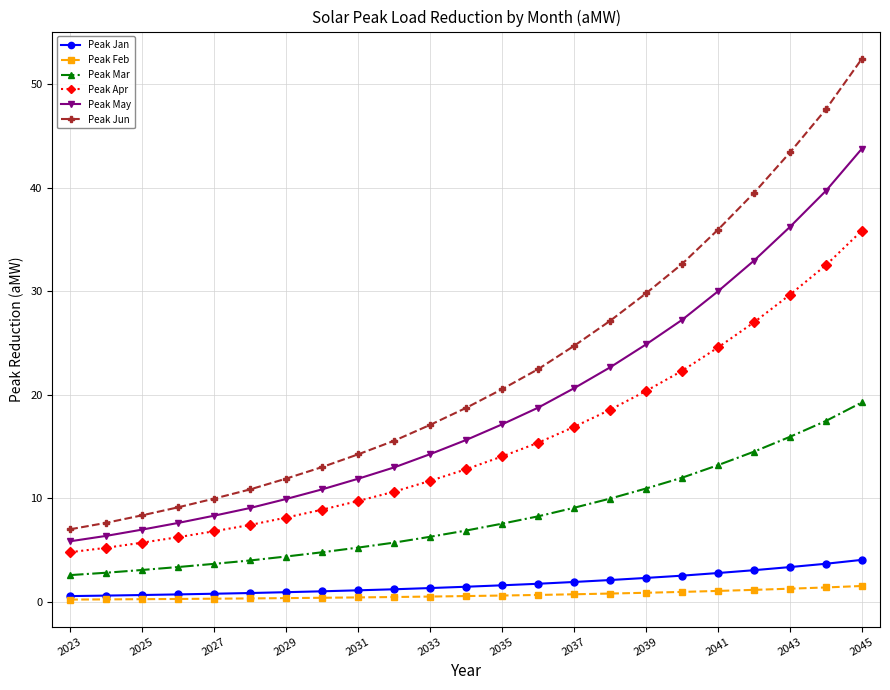

True or false: Peak Apr and Peak Jan cross at least once.

False